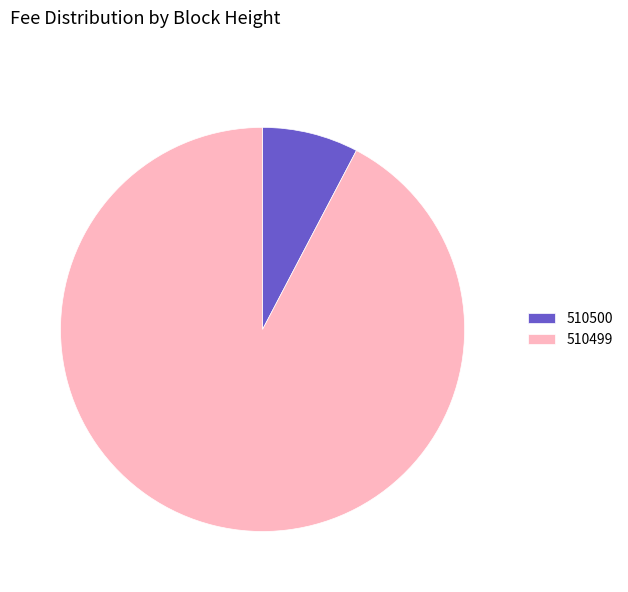

Which has a higher value, 510499 or 510500?

510499